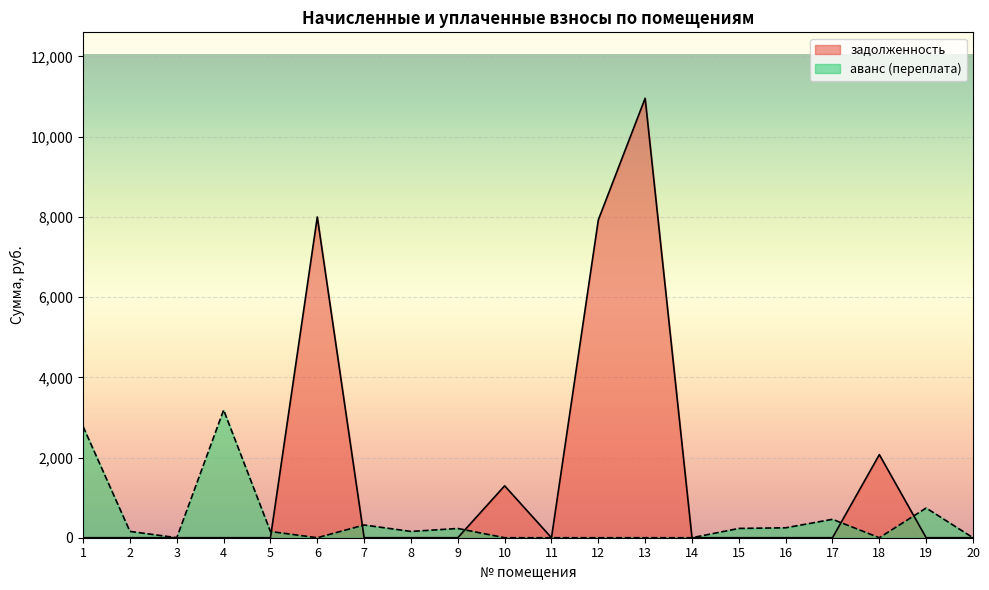

Which category has the lowest value in the аванс (переплата) series?

3